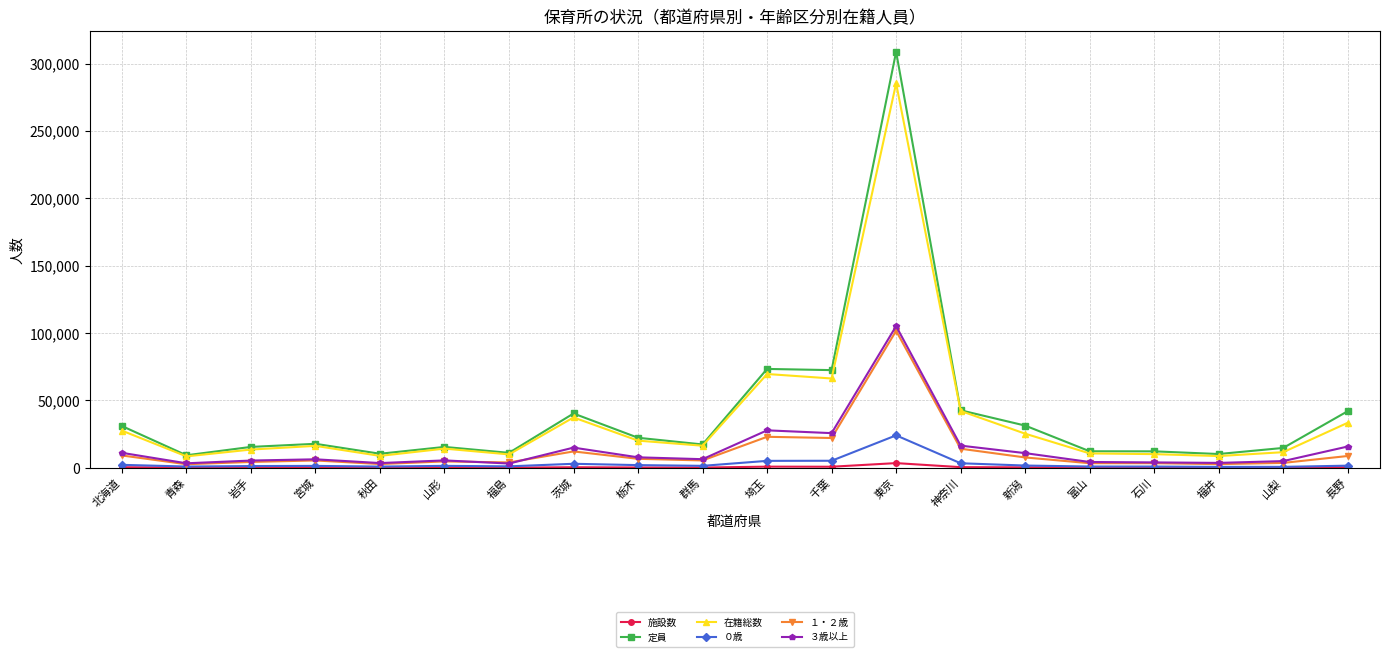

What is the difference between the ３歳以上 values at 北海道 and 福島?

7950